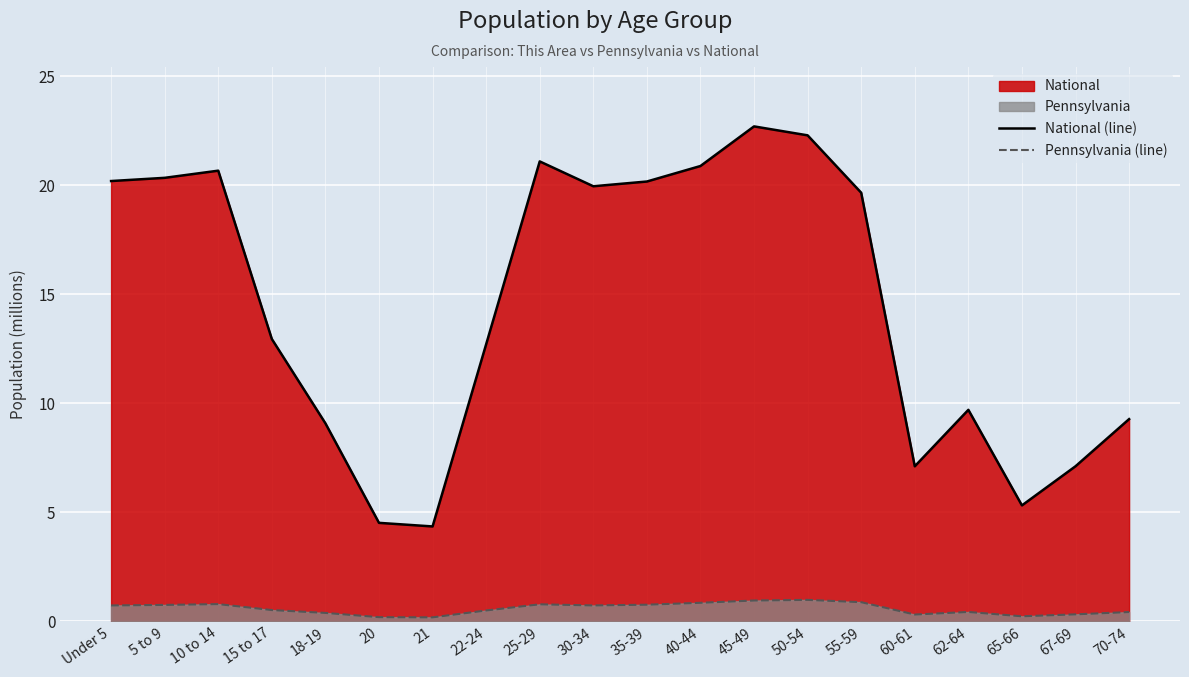

Is it true that Pennsylvania (line) equals 0.3 at 22-24?

False